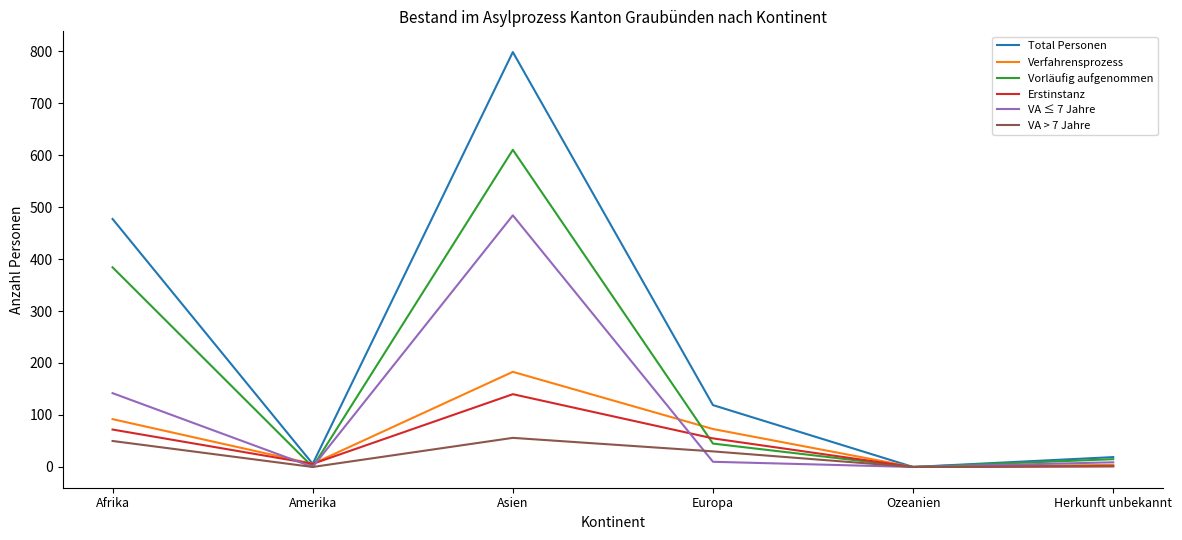

Rank the series by their maximum value, from highest to lowest.

Total Personen, Vorläufig aufgenommen, VA ≤ 7 Jahre, Verfahrensprozess, Erstinstanz, VA > 7 Jahre